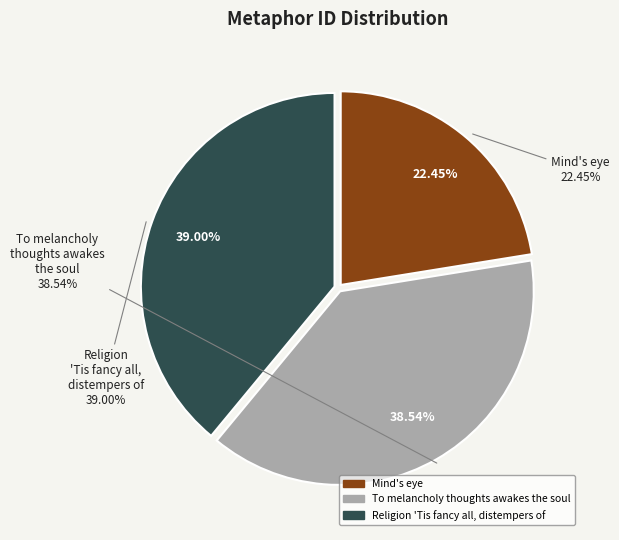

Is the sum of To melancholy thoughts awakes the soul and Mind's eye greater than half?

Yes